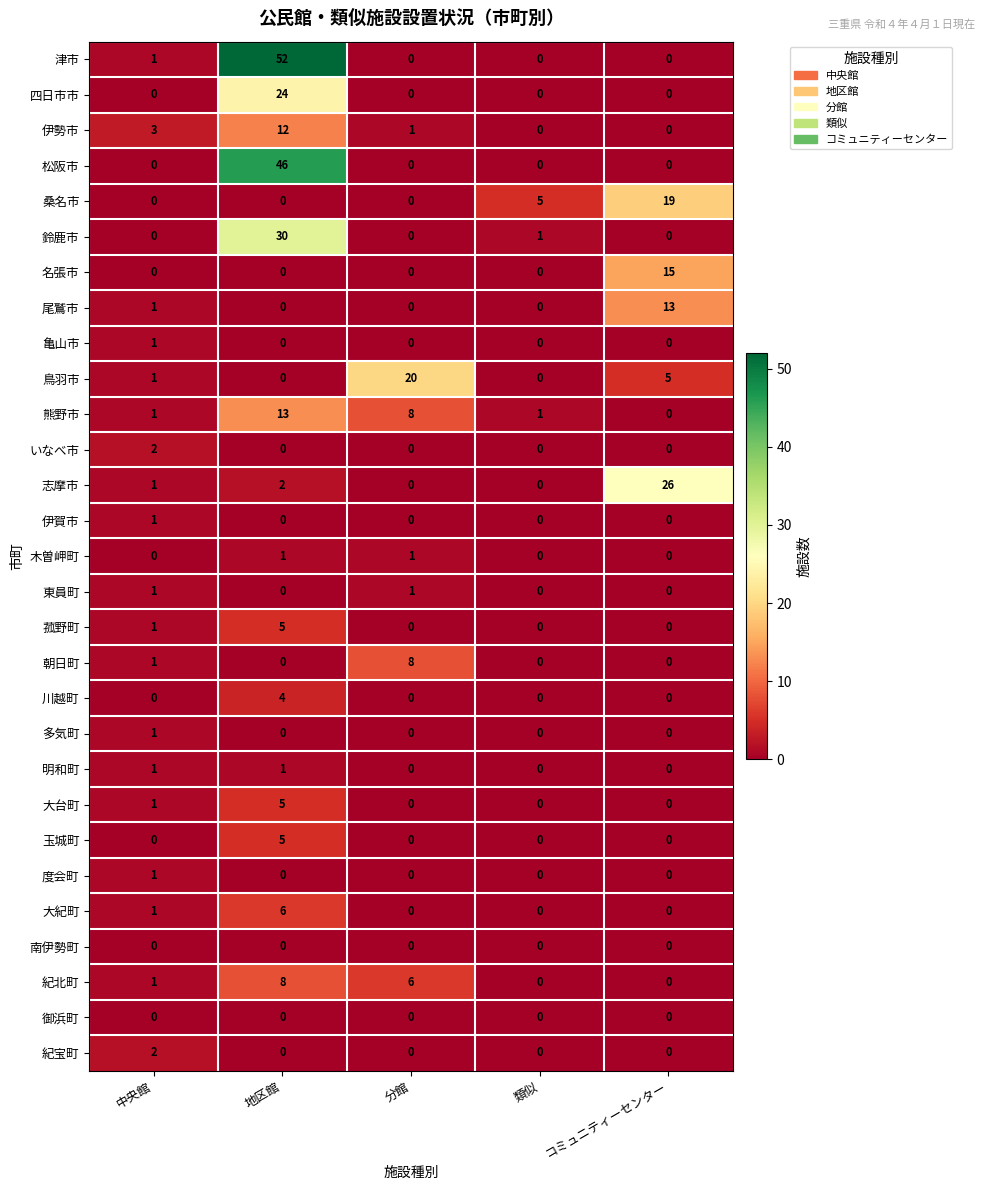

At how many categories does at least one series exceed 18?

3